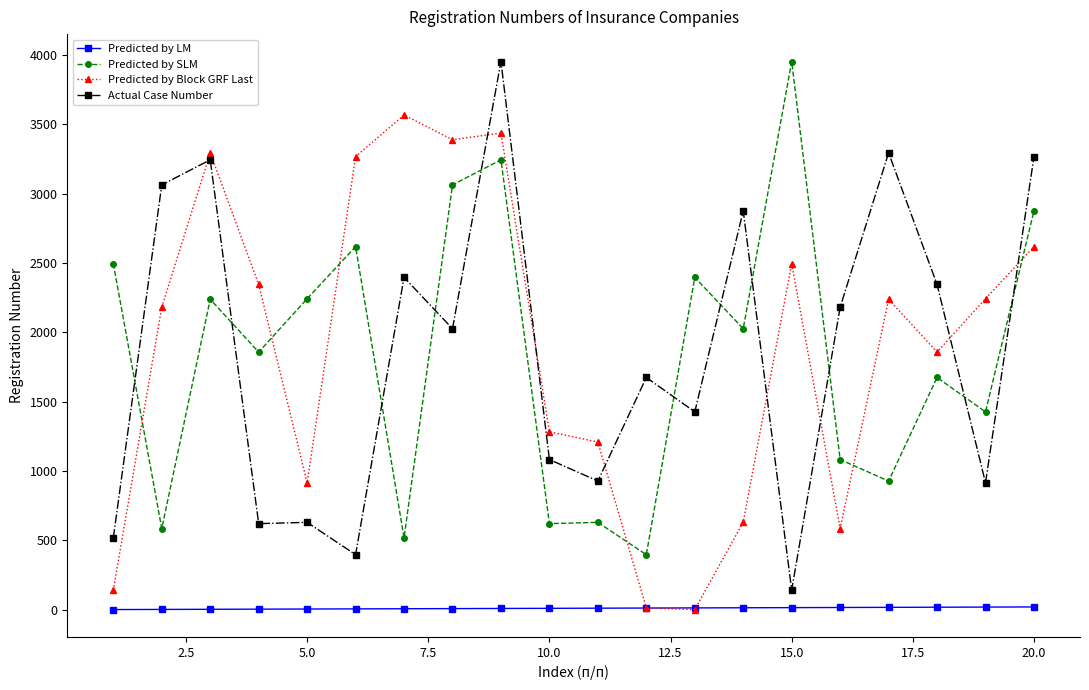

True or false: Predicted by Block GRF Last and Actual Case Number cross at least once.

True